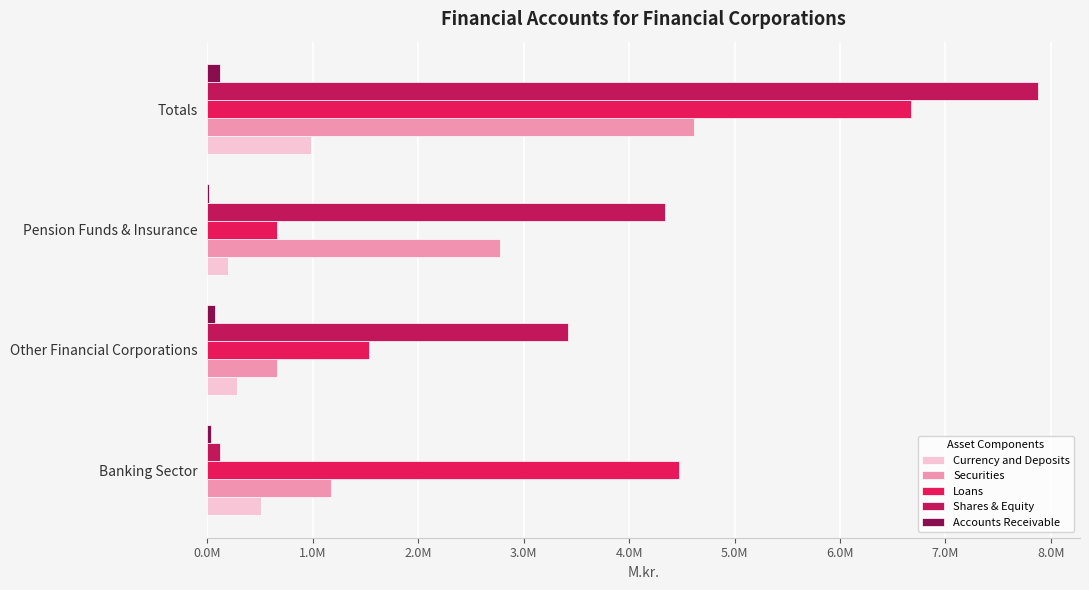

At which label is Currency and Deposits closest to 592064?

Banking Sector